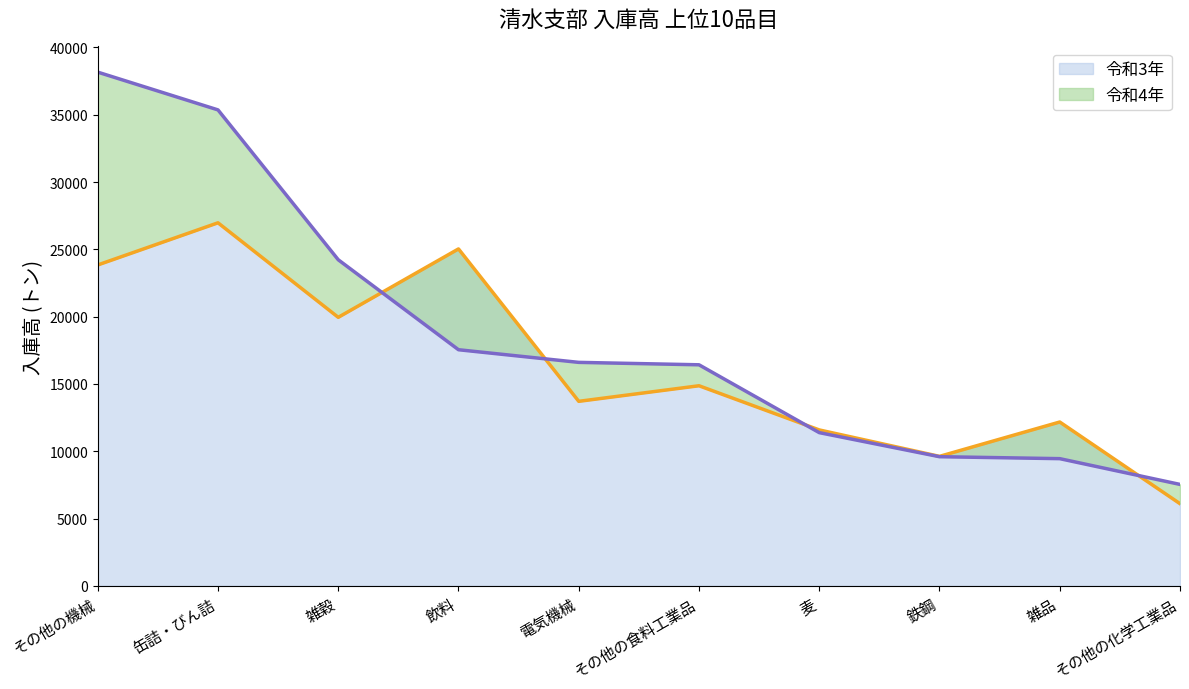

List the labels in order of 令和3年 value, largest first.

缶詰・びん詰, 飲料, その他の機械, 雑穀, その他の食料工業品, 電気機械, 雑品, 麦, 鉄鋼, その他の化学工業品